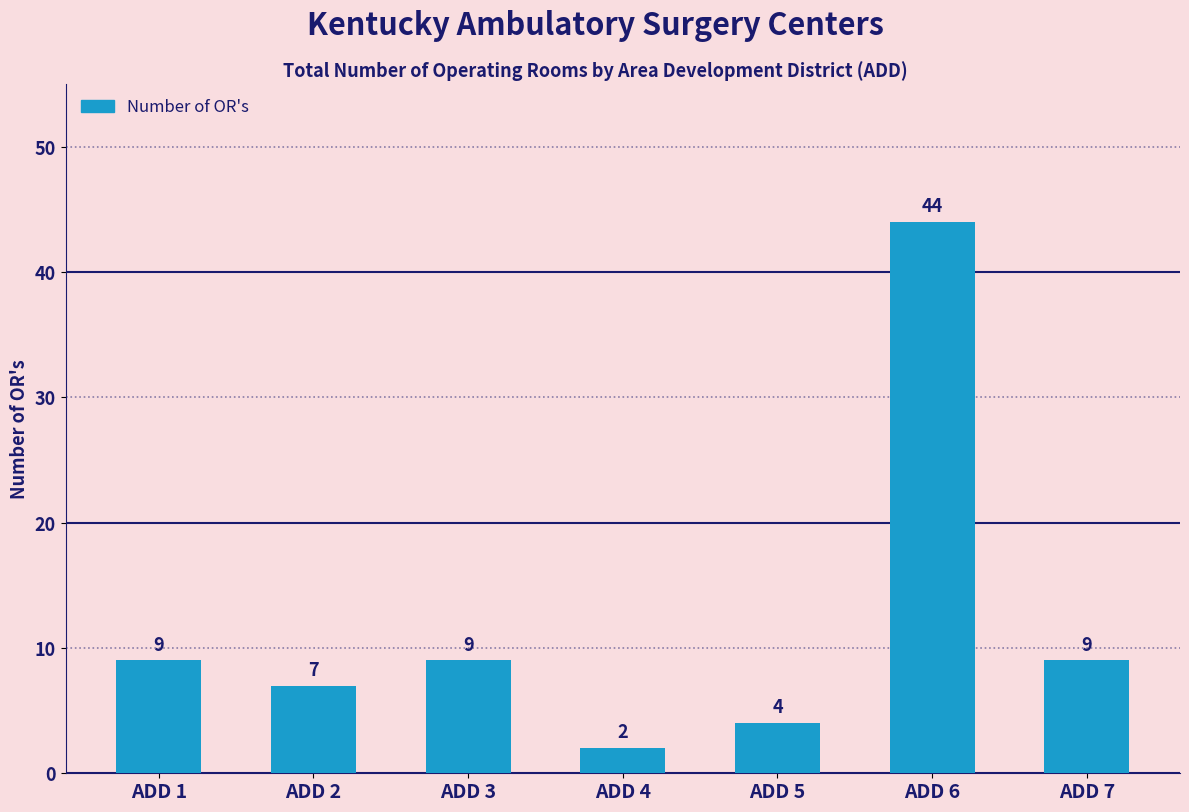

How many bars are there in total?

7